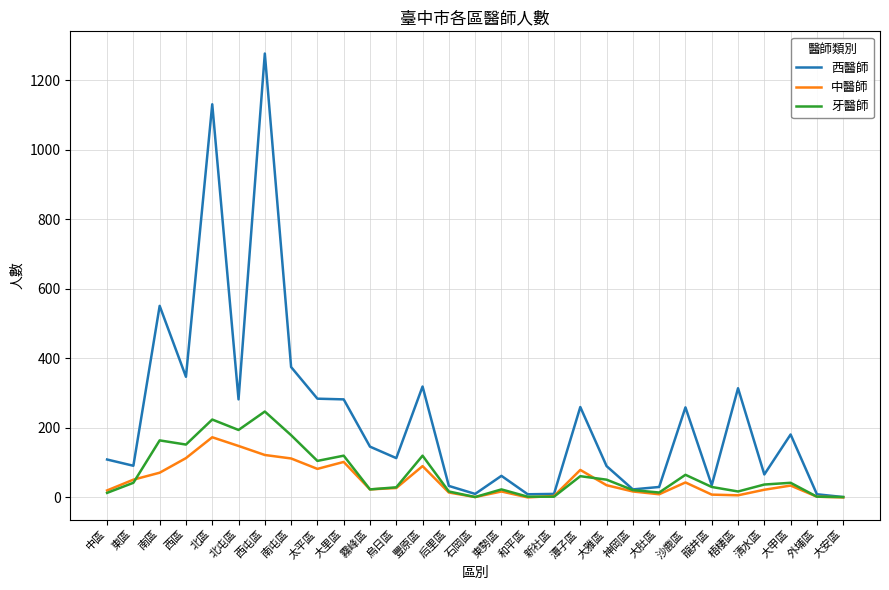

What is the difference between the second highest and minimum values in the 牙醫師 series?

223